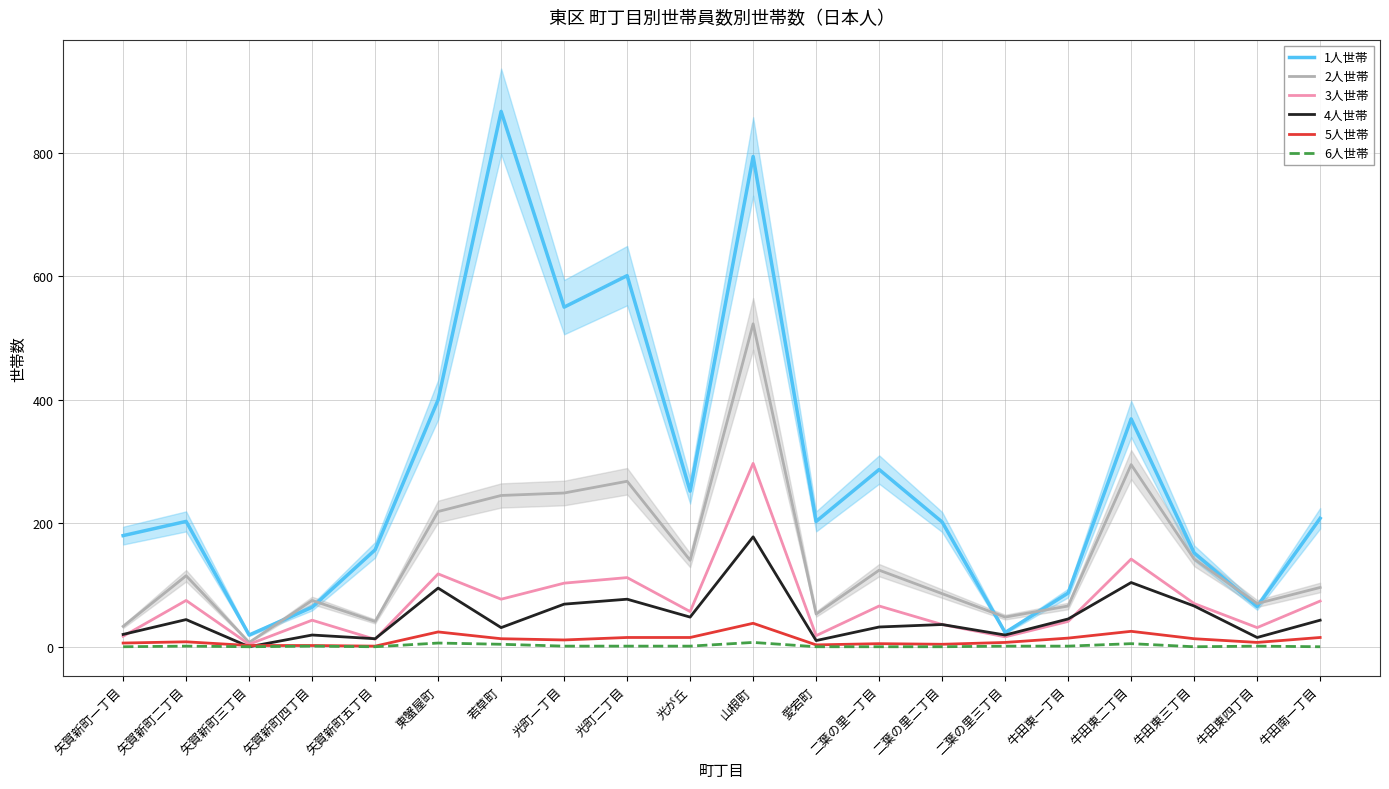

Rank the series by their maximum value, from lowest to highest.

6人世帯, 5人世帯, 4人世帯, 3人世帯, 2人世帯, 1人世帯